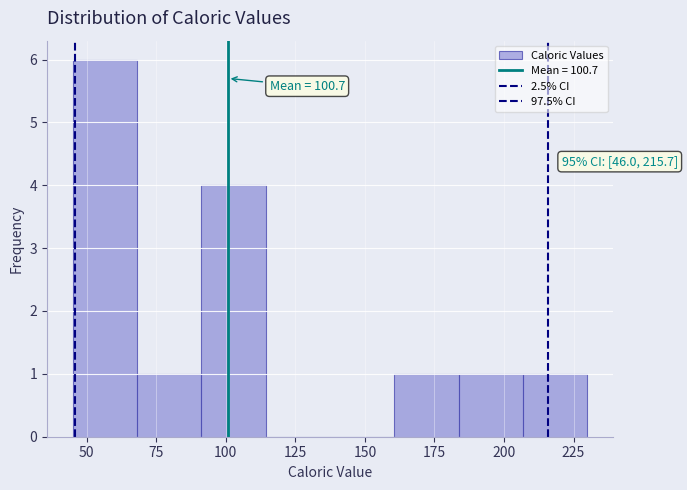

Which range on the x-axis has the tallest bar?

45 to 70